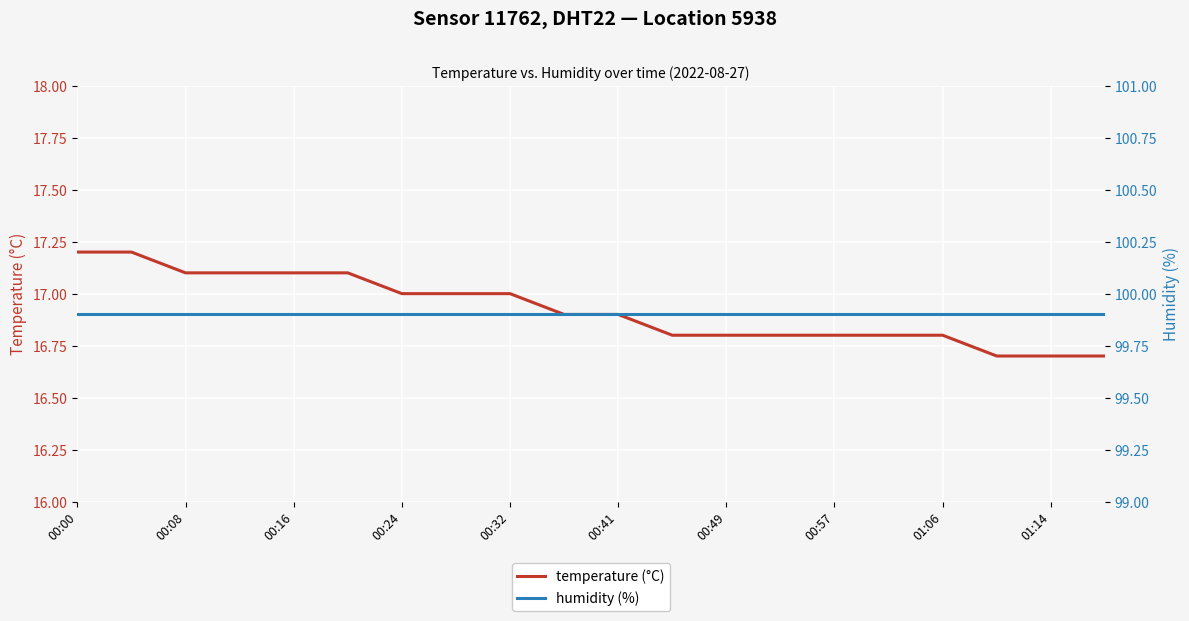

True or false: temperature (°C) and humidity (%) cross at least once.

False